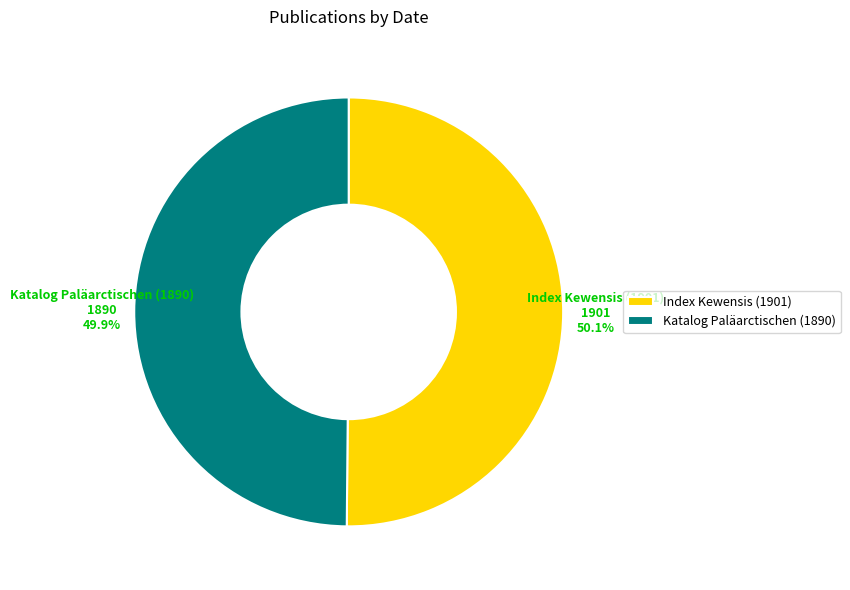

Is there a majority slice in this chart?

Yes